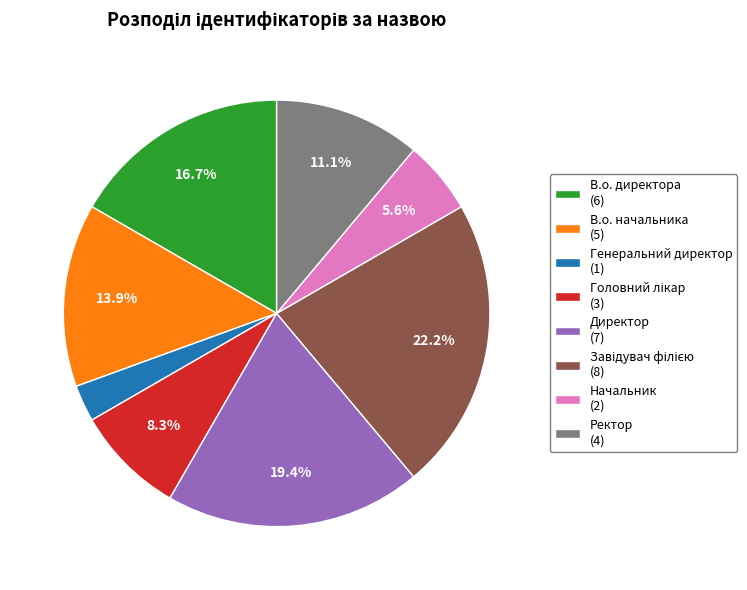

How much of the chart is everything except В.о. начальника?

86.1%